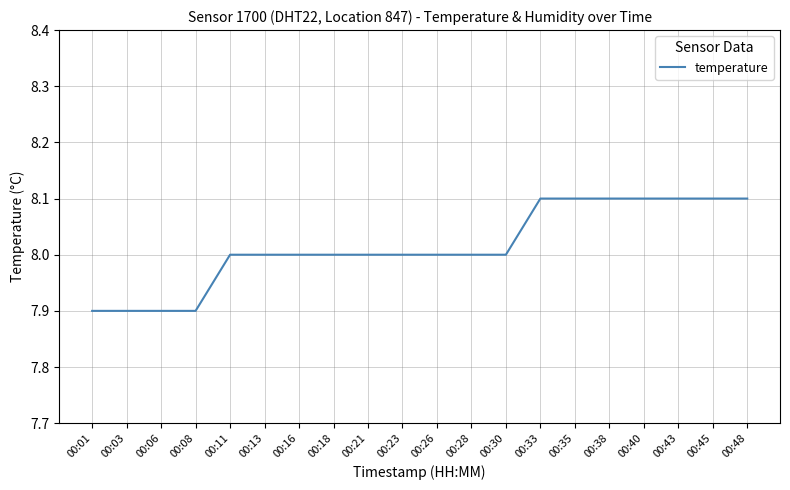

What is the ratio of the value at 00:21 to the value at 00:40?

1.0